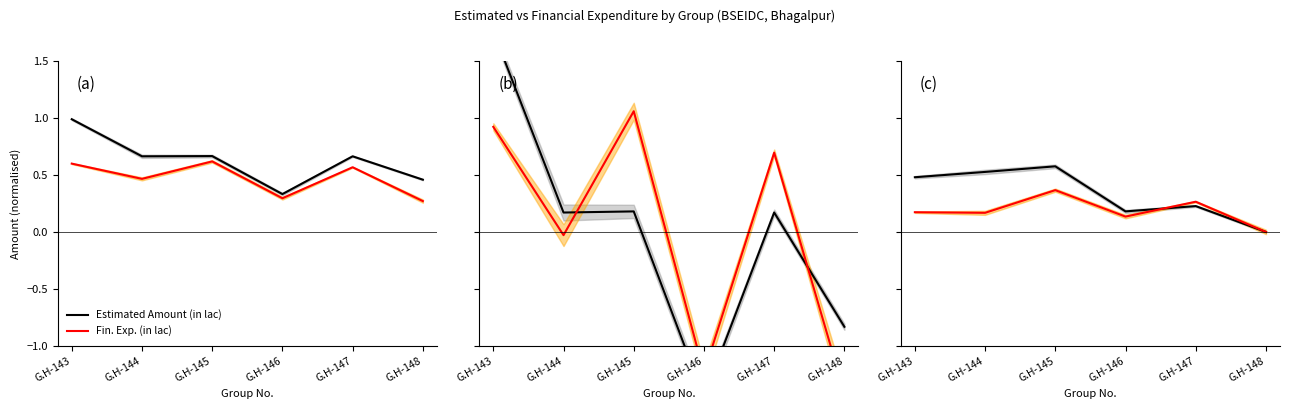

Between G.H-143 and G.H-147, which series saw the biggest shift?

Estimated Amount (in lac)